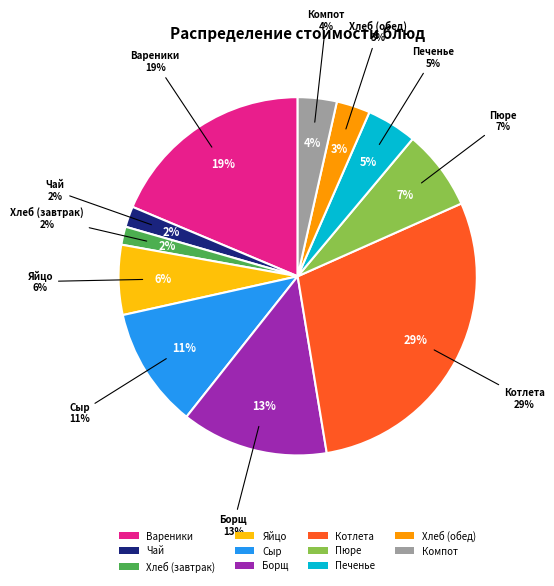

To the nearest percent, what percentage of the pie is Вареники с картофелем?

19%